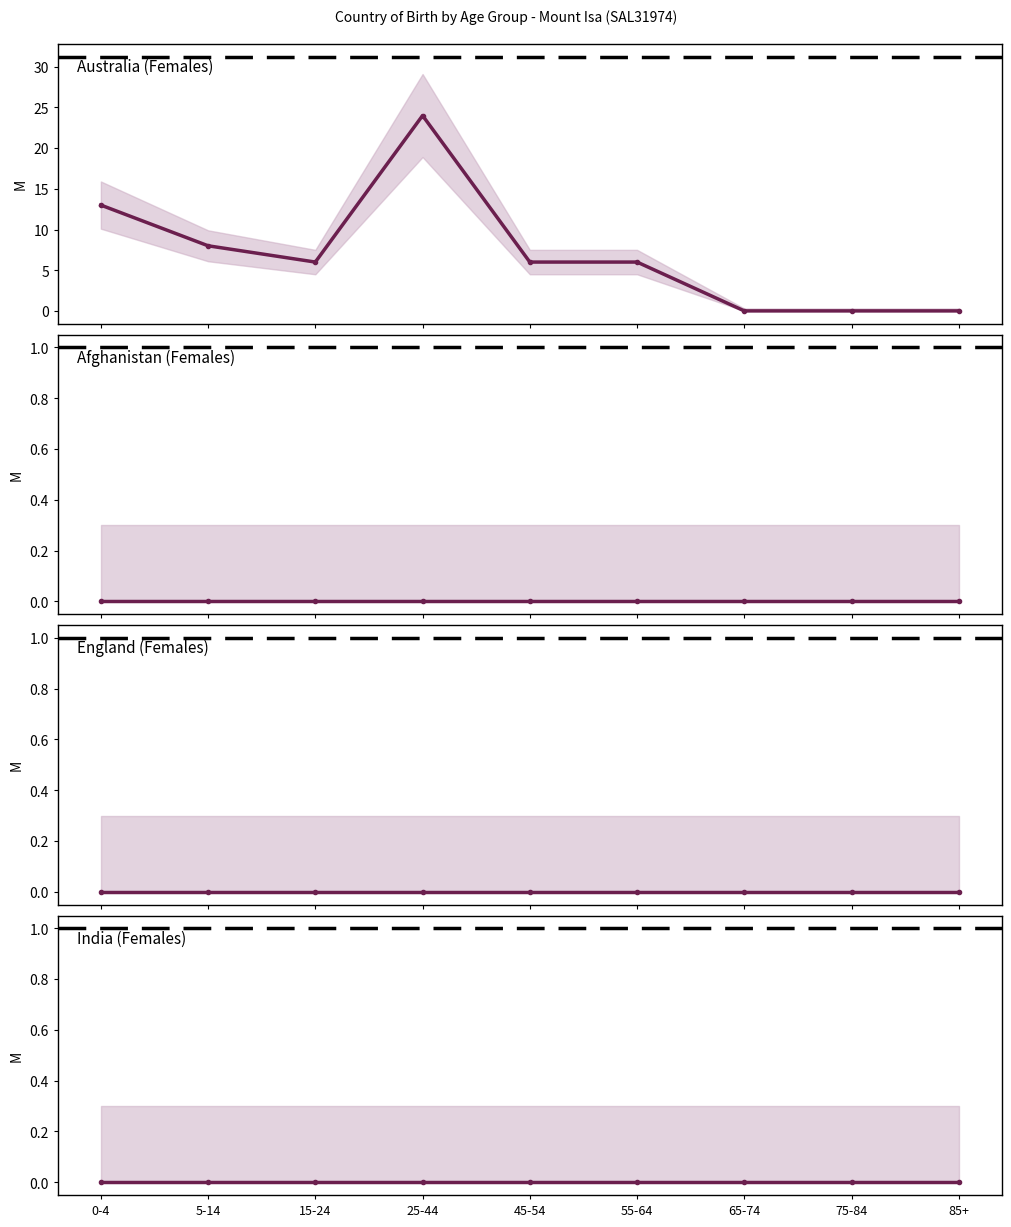

Reading left to right, what are all the values shown in this chart?

Australia (Females): 0-4=13	5-14=8	15-24=6	25-44=24	45-54=6	55-64=6	65-74=0	75-84=0	85+=0
Afghanistan (Females): 0-4=0	5-14=0	15-24=0	25-44=0	45-54=0	55-64=0	65-74=0	75-84=0	85+=0
England (Females): 0-4=0	5-14=0	15-24=0	25-44=0	45-54=0	55-64=0	65-74=0	75-84=0	85+=0
India (Females): 0-4=0	5-14=0	15-24=0	25-44=0	45-54=0	55-64=0	65-74=0	75-84=0	85+=0